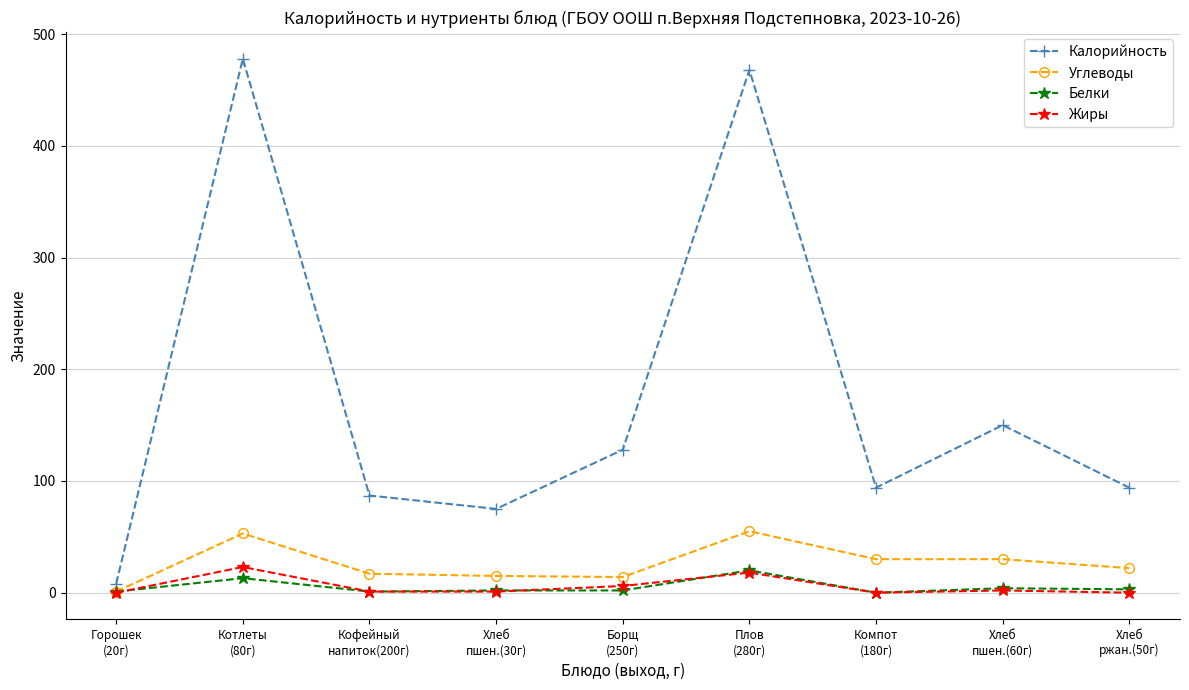

Which series has the largest range (max minus min)?

Калорийность